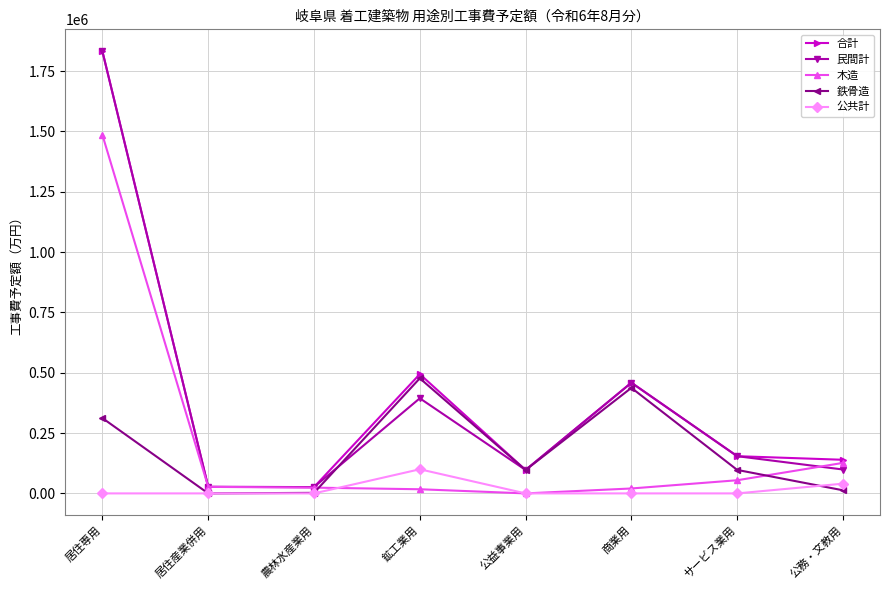

The value of 合計 at サービス業用 is 82244. True or false?

False